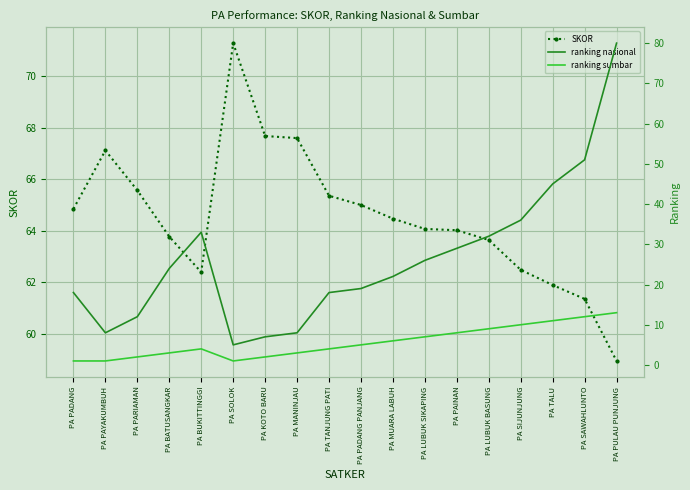

What is the value of the SKOR point at the 6th from the left?

71.3